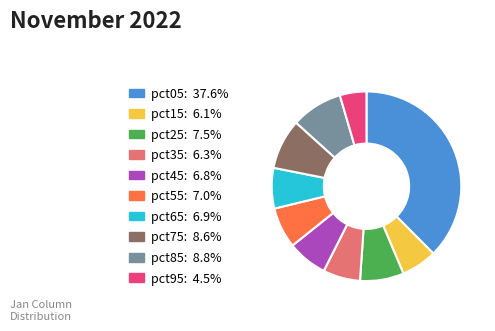

Between pct55 and pct35, which is larger?

pct55